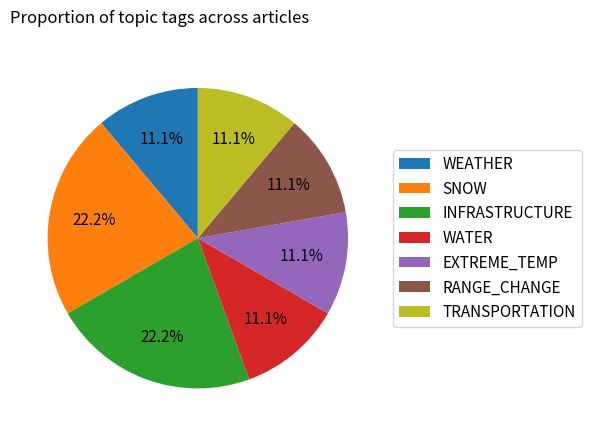

Does any single category account for the majority?

No